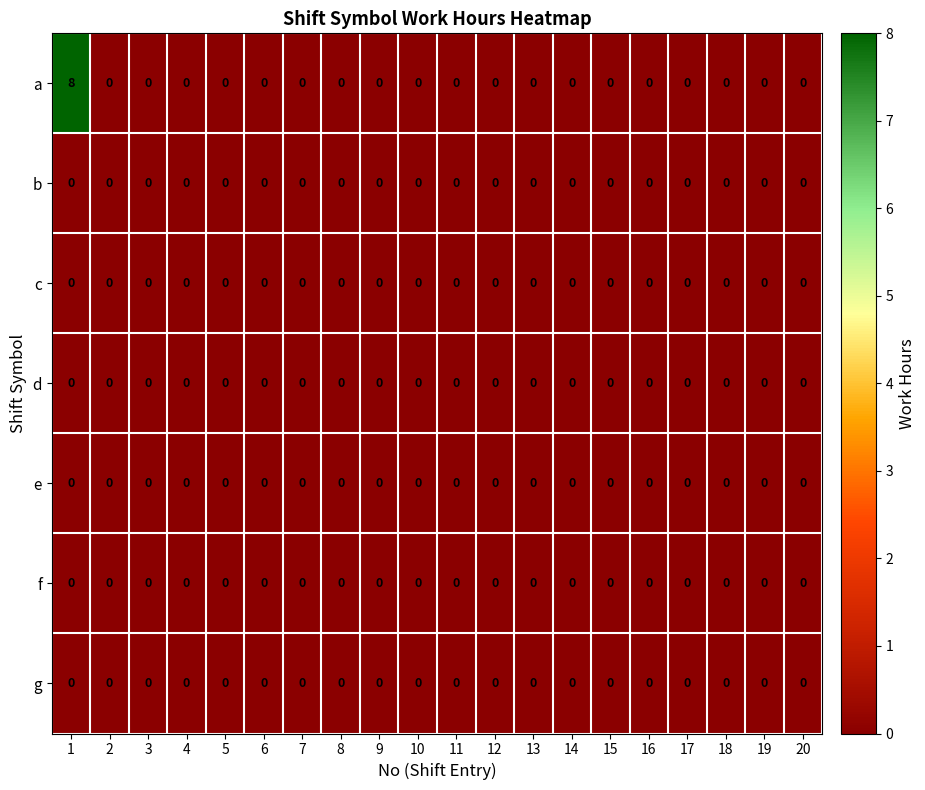

Which series has the widest spread of values?

a